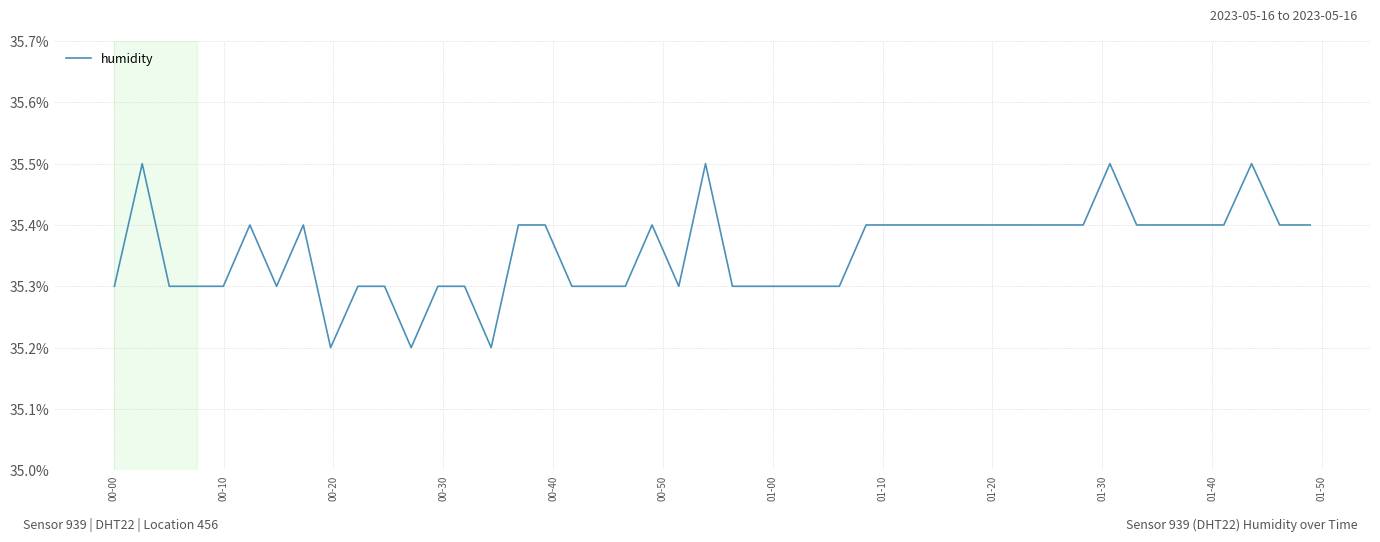

What is the maximum value shown in the chart?

35.5